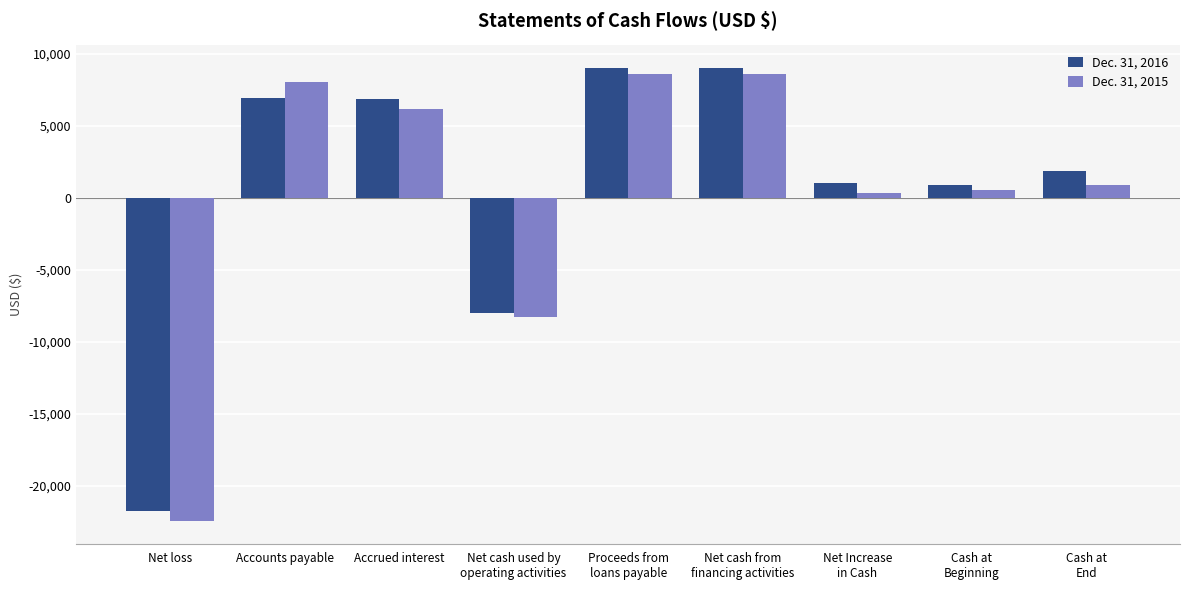

What is the approximate value of Dec. 31, 2016 at Proceeds from
loans payable, to the nearest 50?

9000